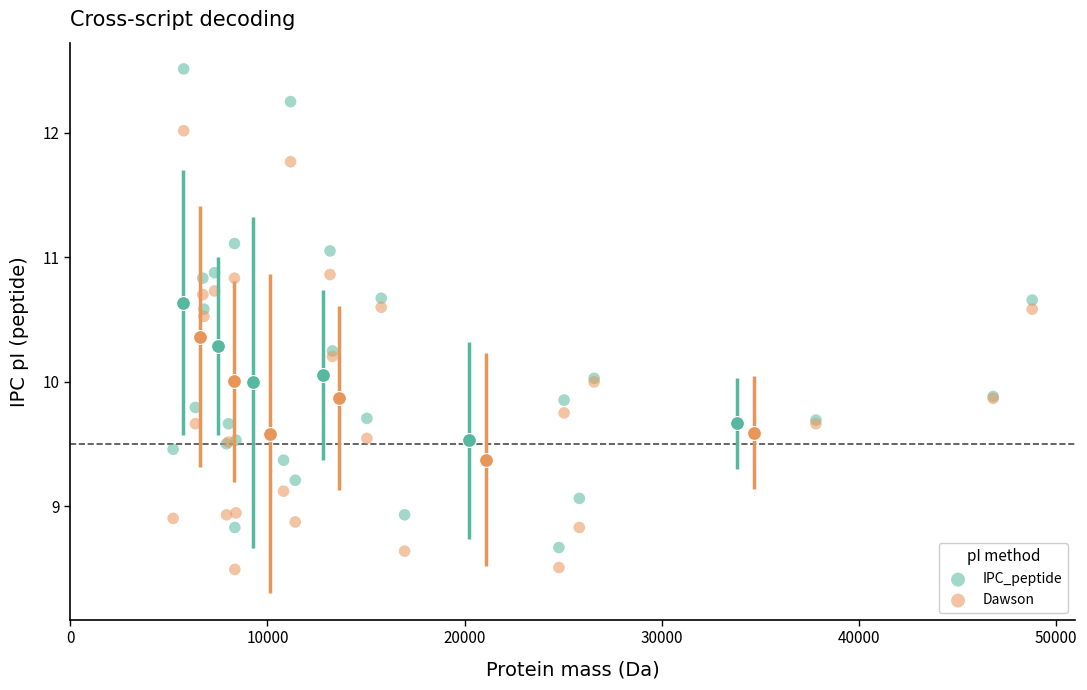

Which series has the largest Y range (max minus min)?

IPC_peptide